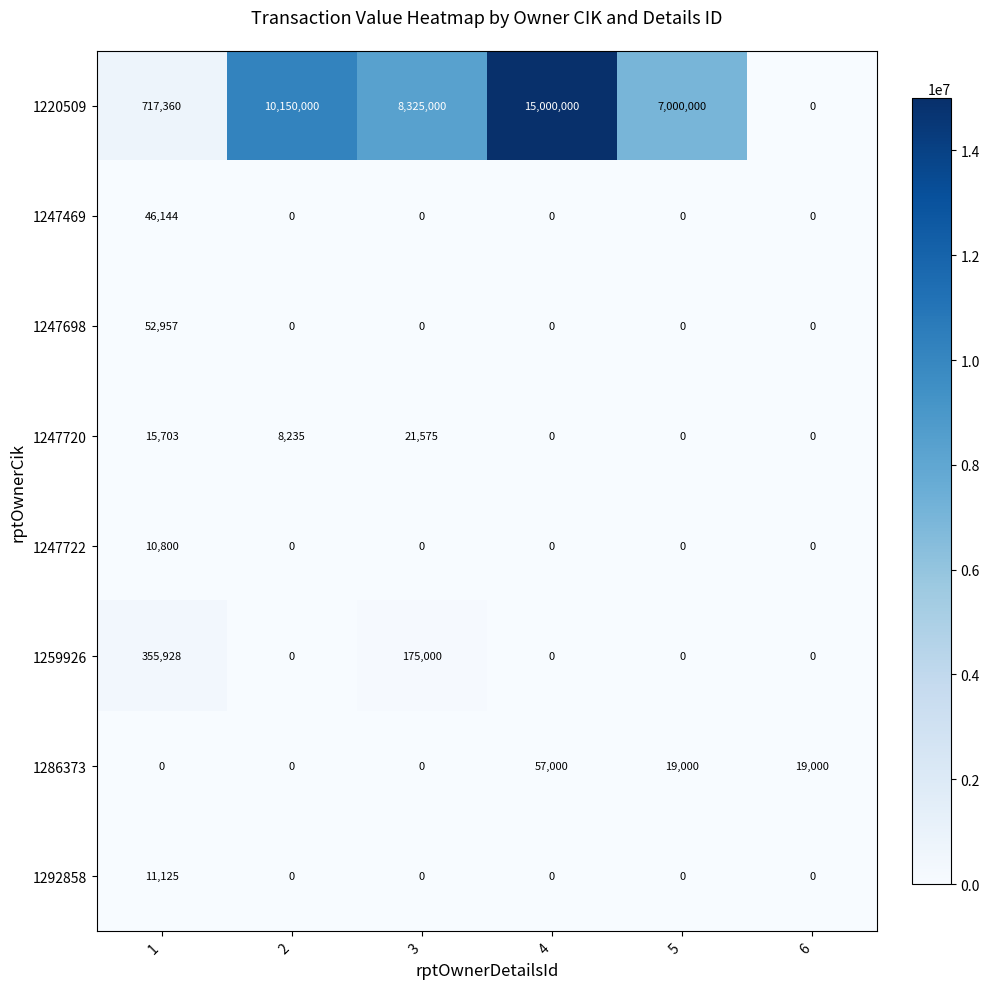

What is the spread (max minus min) of values at 4?

15000000